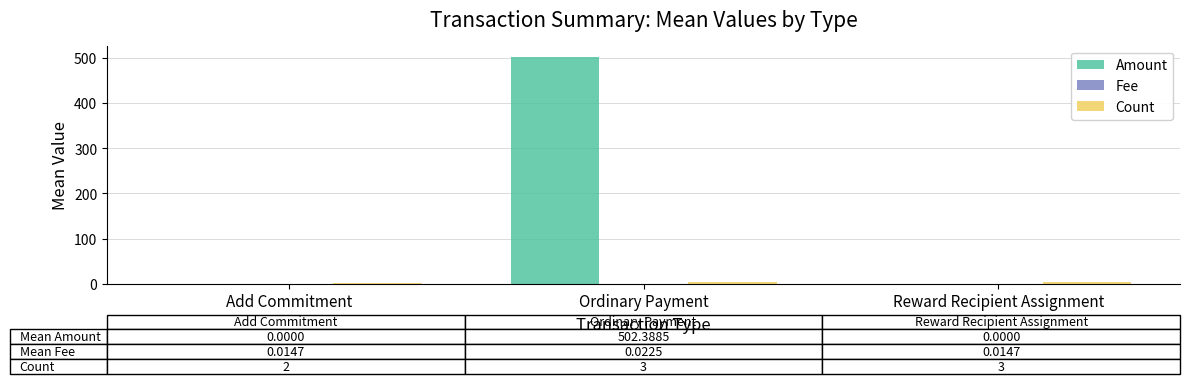

Does the chart contain stacked bars?

No